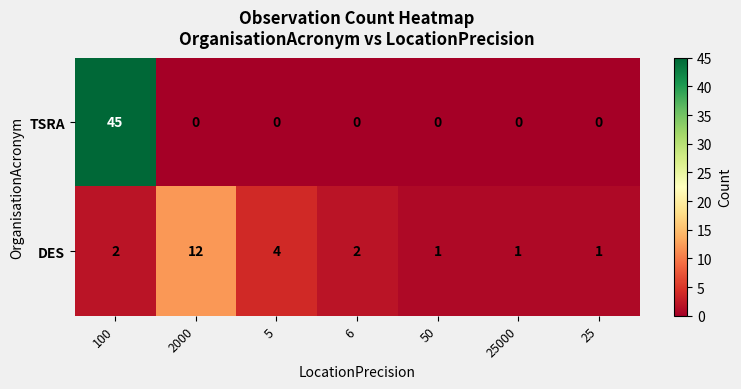

At which category does the chart reach its peak across all series?

100